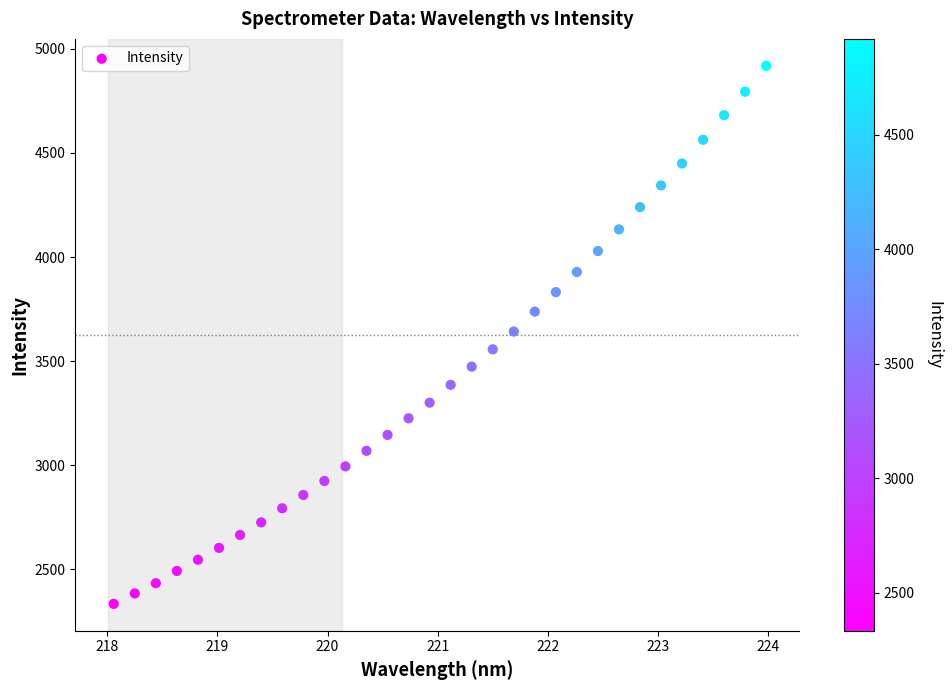

What is the range of Y values (max minus min)?

2585.5